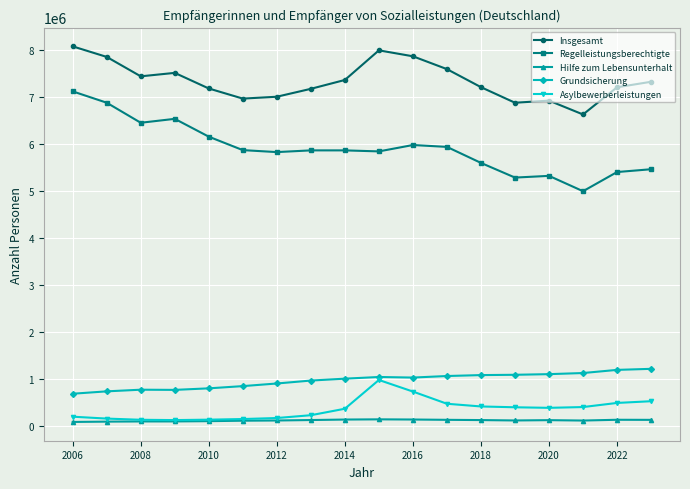

Which series has the largest total across all categories?

Insgesamt